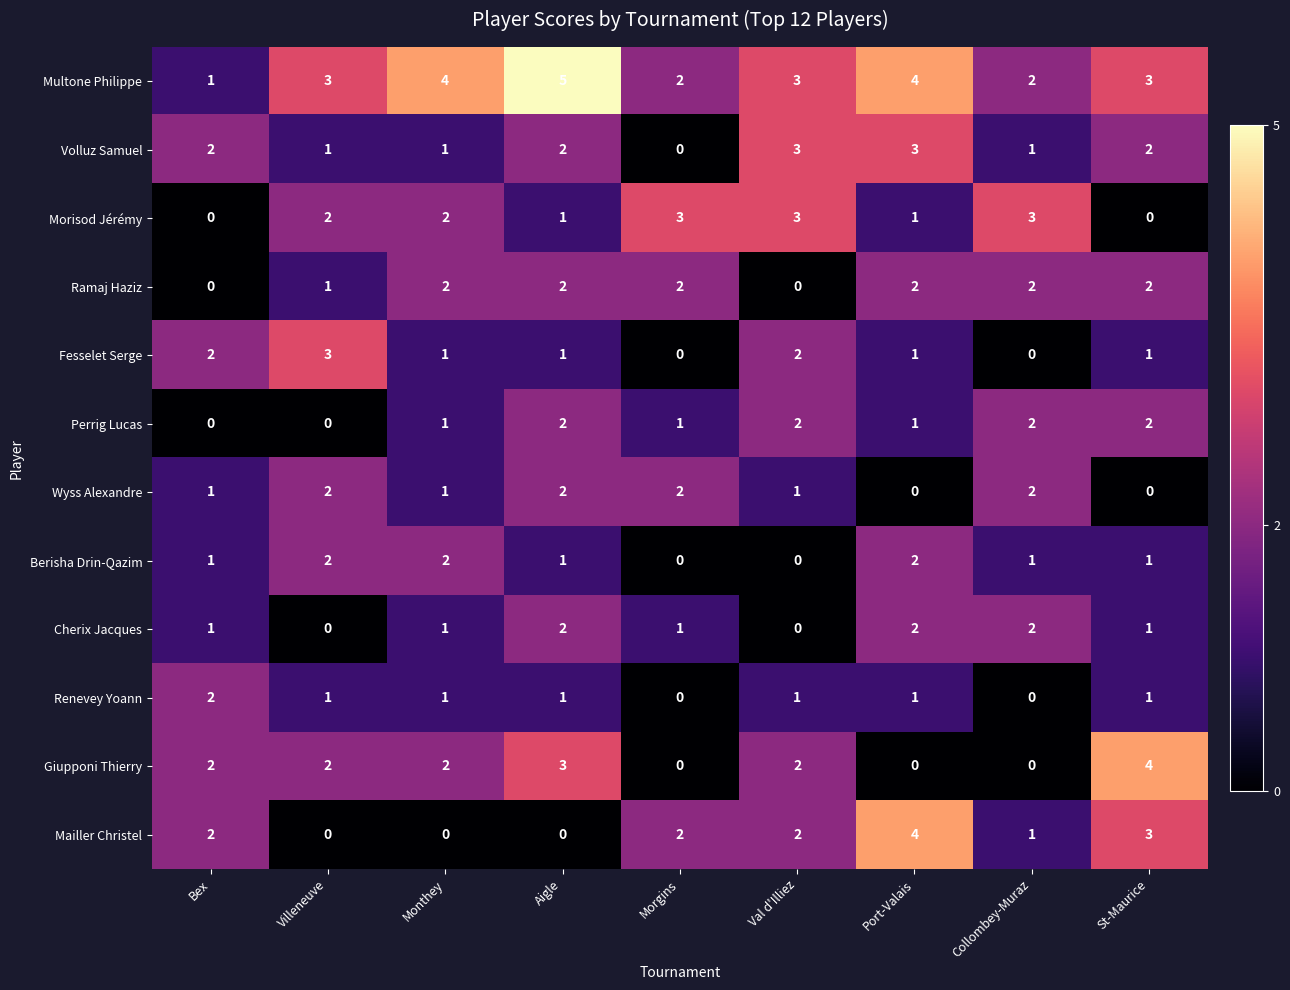

What is the difference between the highest and lowest values at Monthey?

4